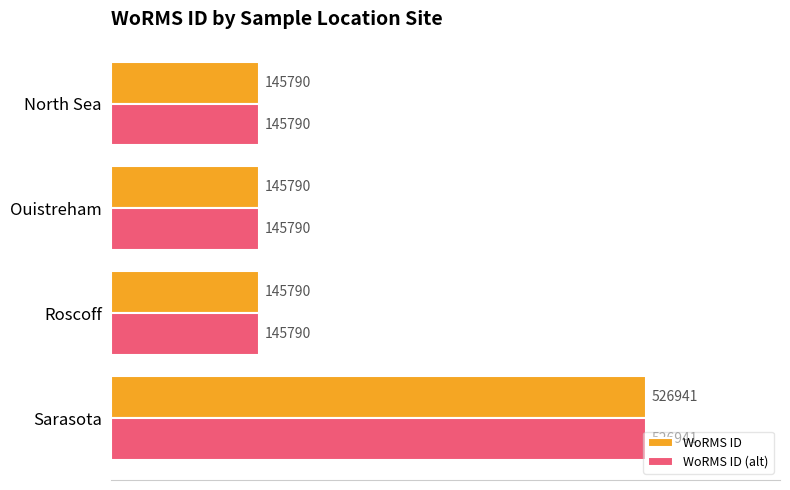

The WoRMS ID series shows 238454 at Roscoff. True or false?

False